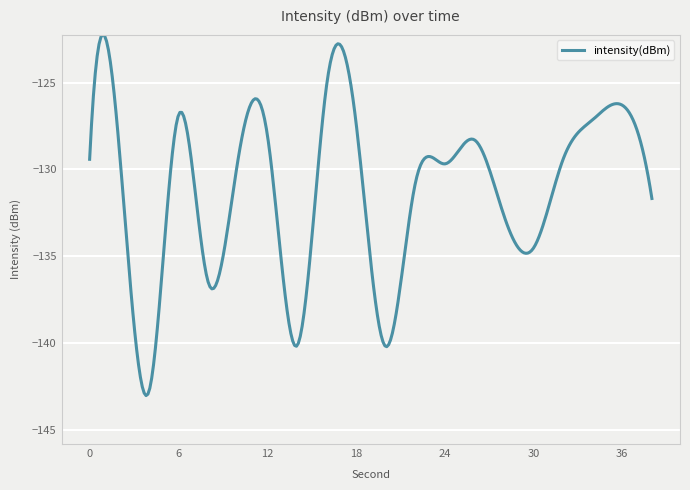

What is the maximum value shown in the chart?

-122.2